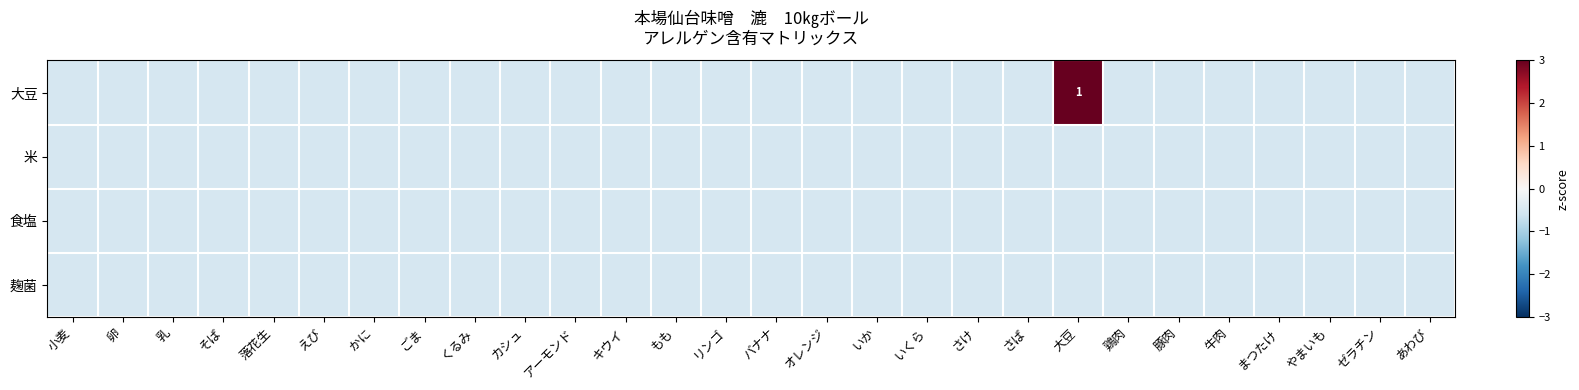

What is the sum of all 麹菌 values?

-14.0